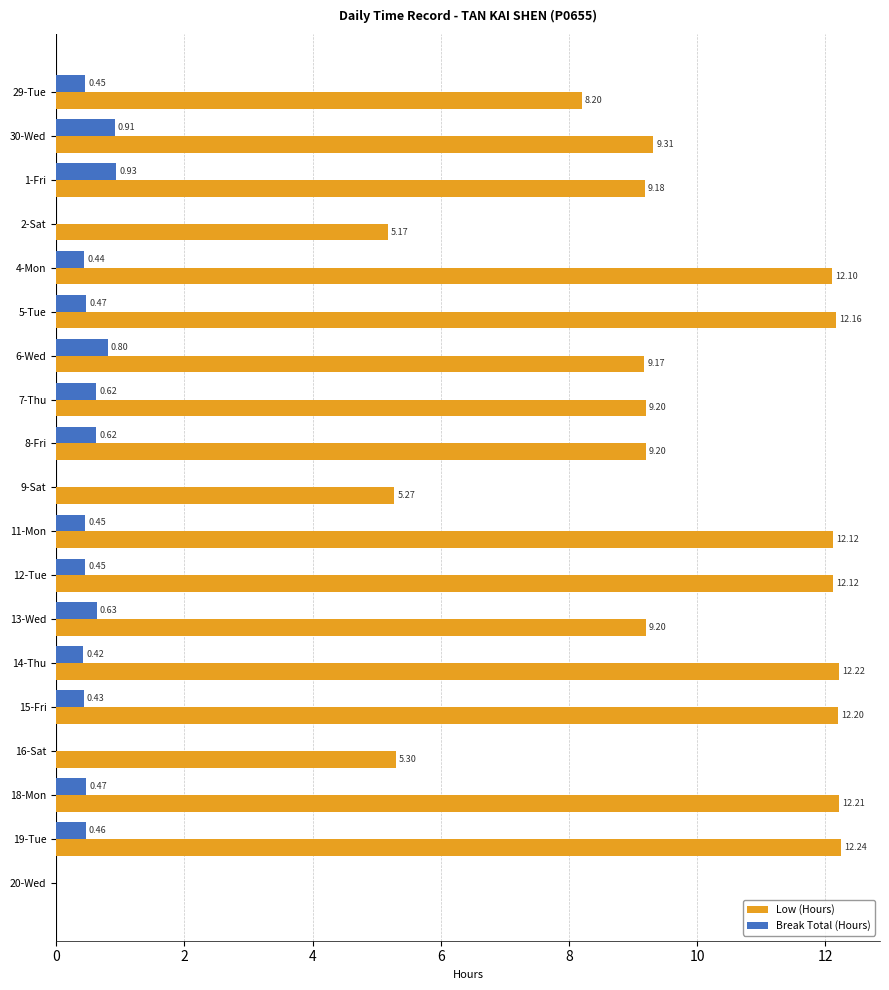

Which series changed the most between 1-Fri and 8-Fri?

Break Total (Hours)